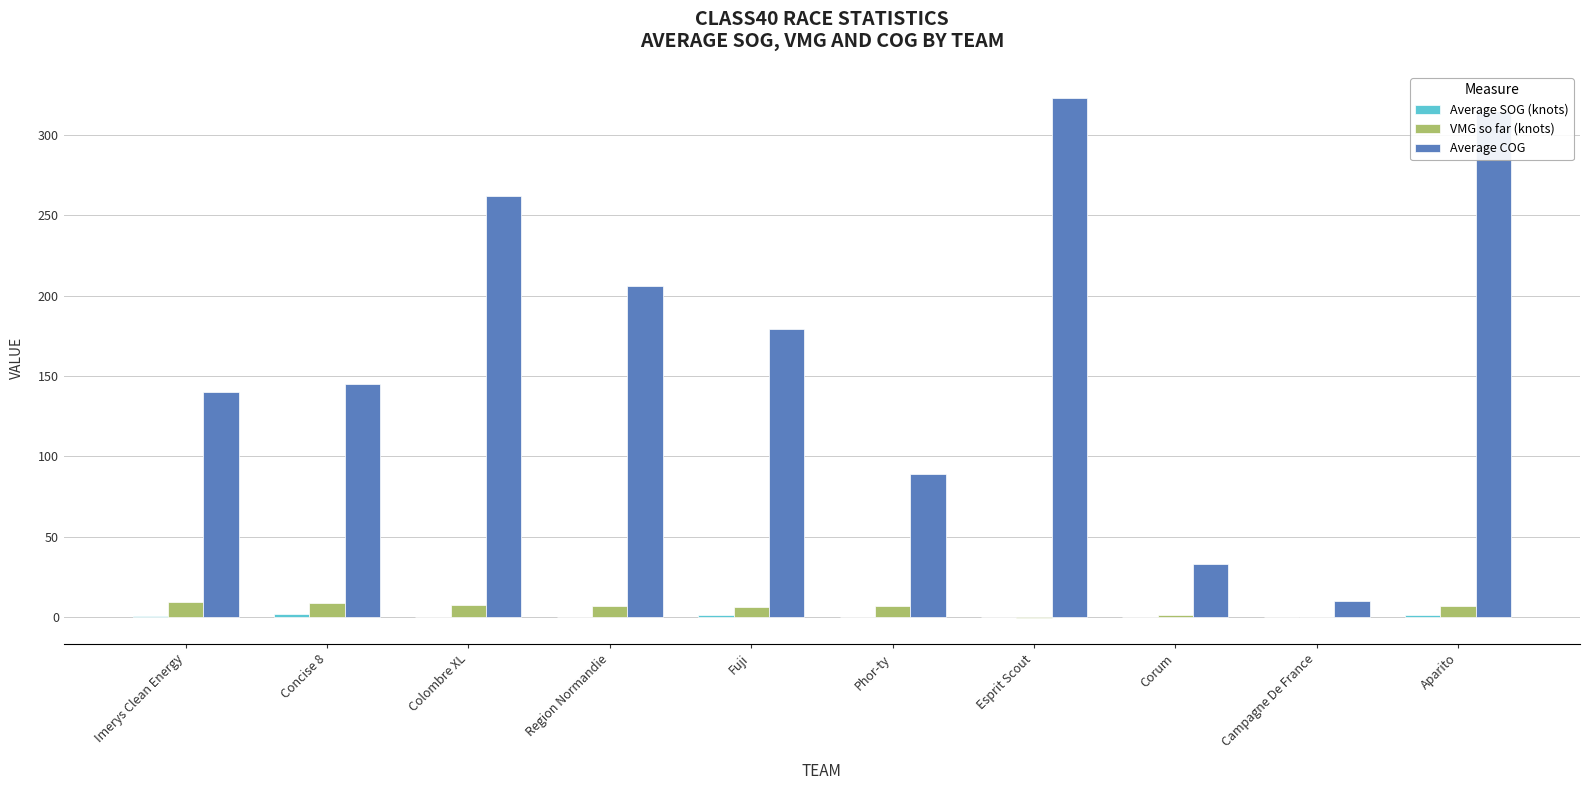

Which series changed the most between Phor-ty and Aparito?

Average COG